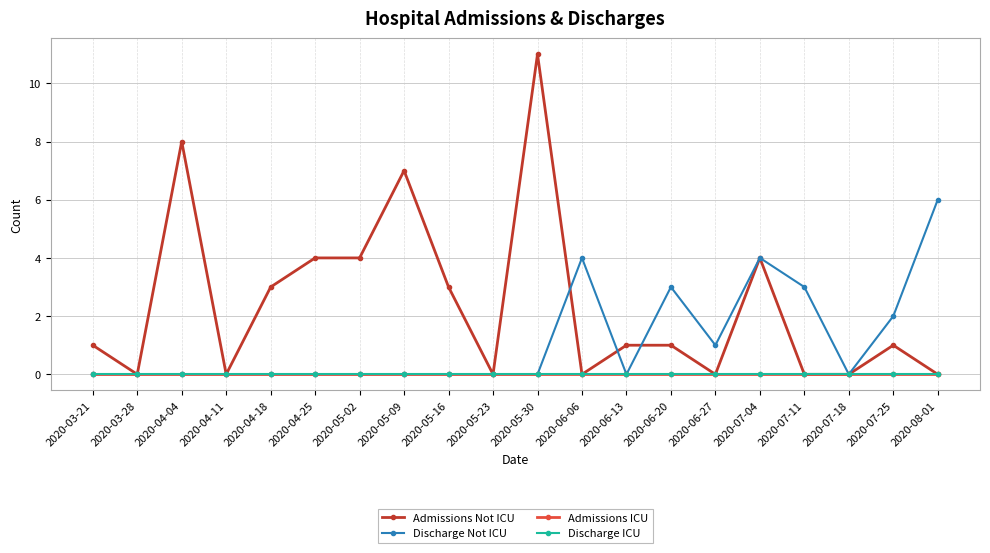

Is this an area chart (filled region under the line)?

No